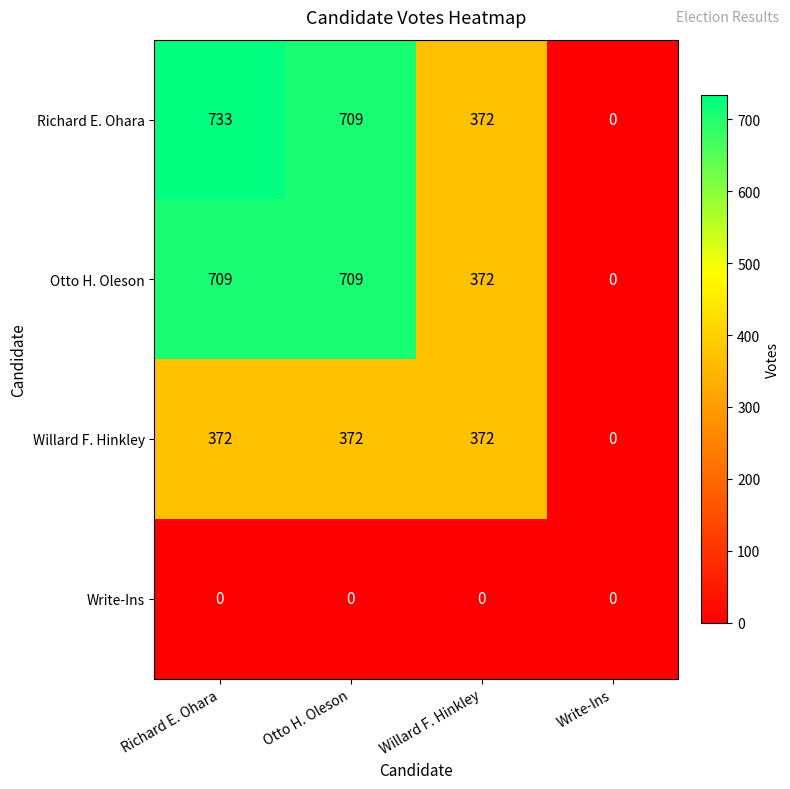

Is it true that Write-Ins equals 0 at Write-Ins?

True